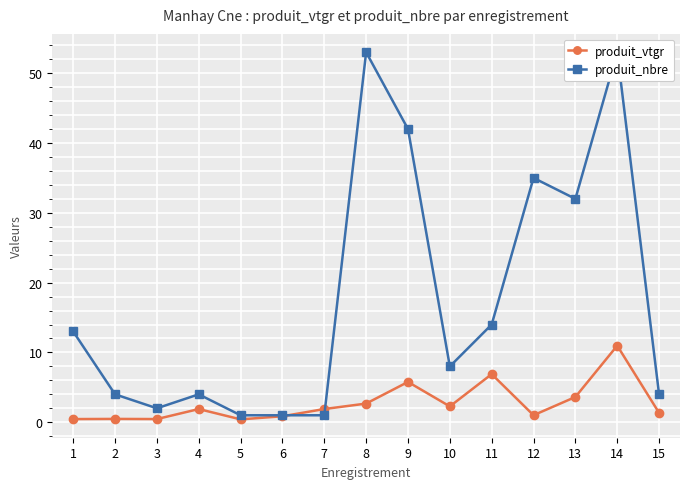

The produit_vtgr series shows 11.0 at 14. True or false?

True